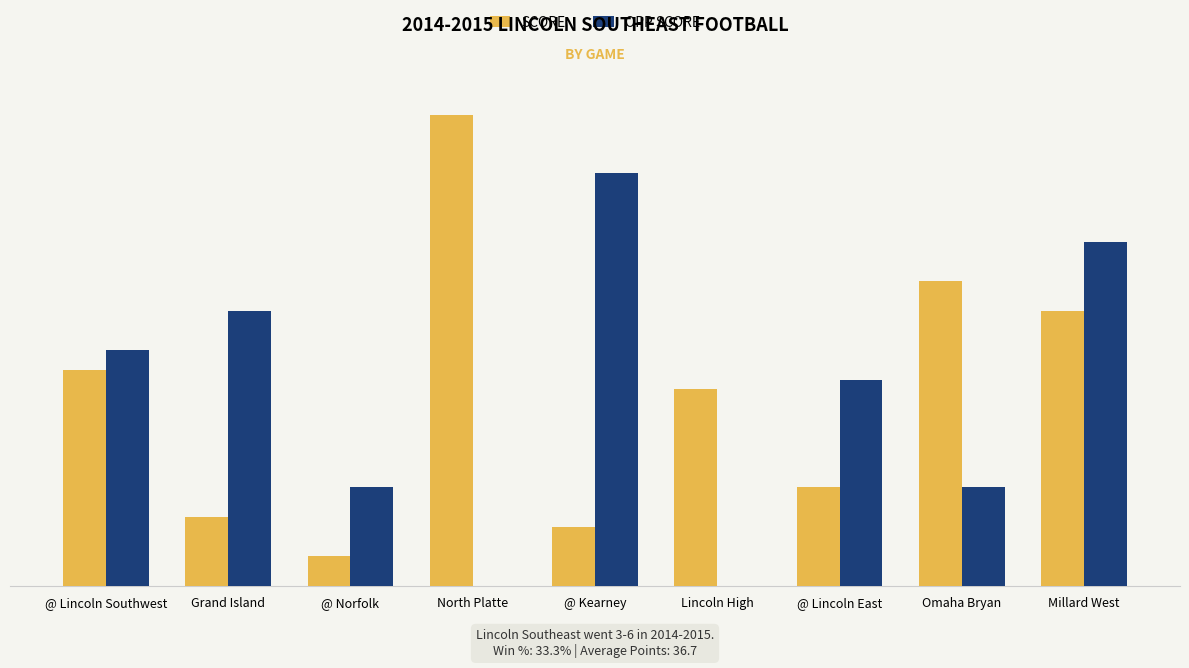

Does the chart contain stacked bars?

No